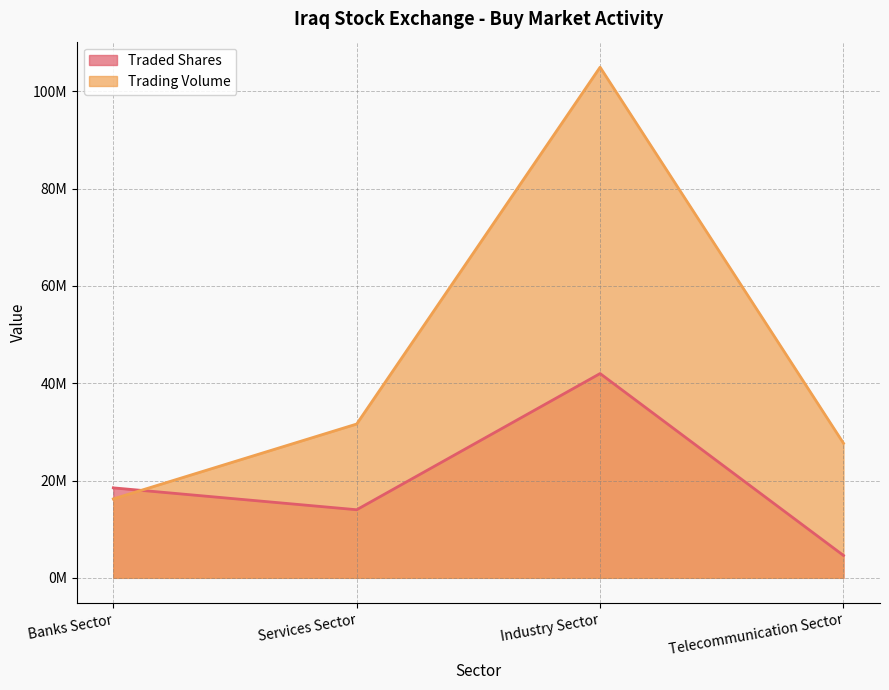

Where does the Traded Shares series first go above 18500000?

Industry Sector